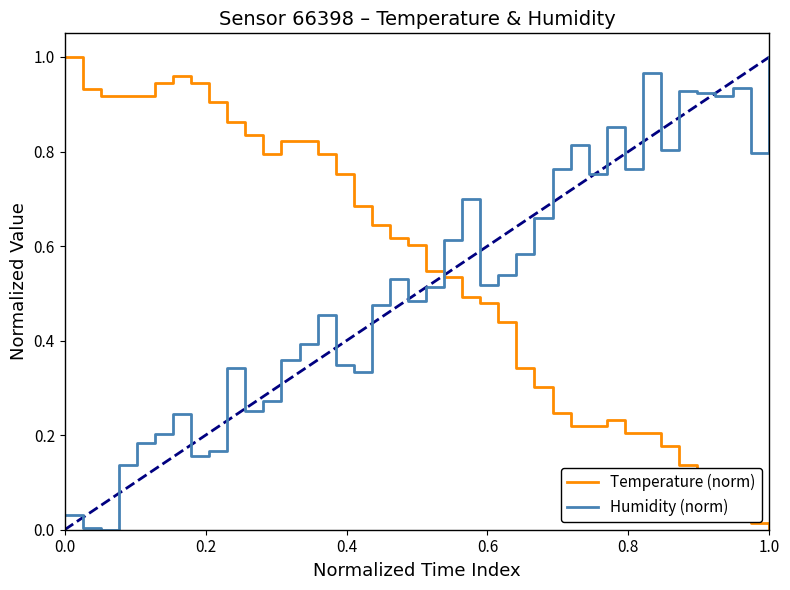

After their last crossing, which series has the higher values: Humidity (norm) or Temperature (norm)?

Humidity (norm)